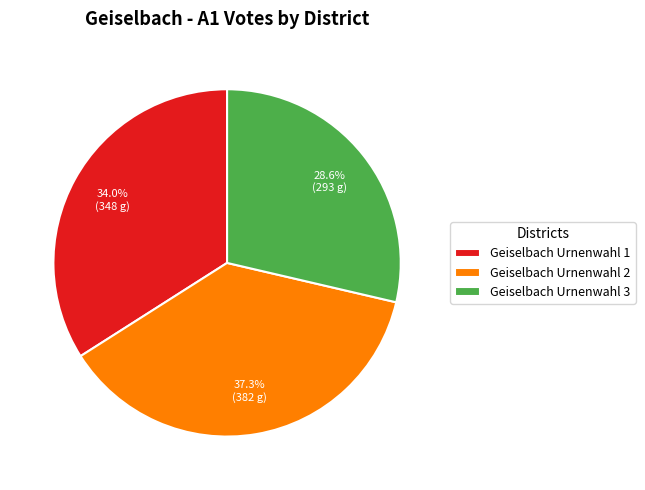

Count the number of slices in the pie.

3